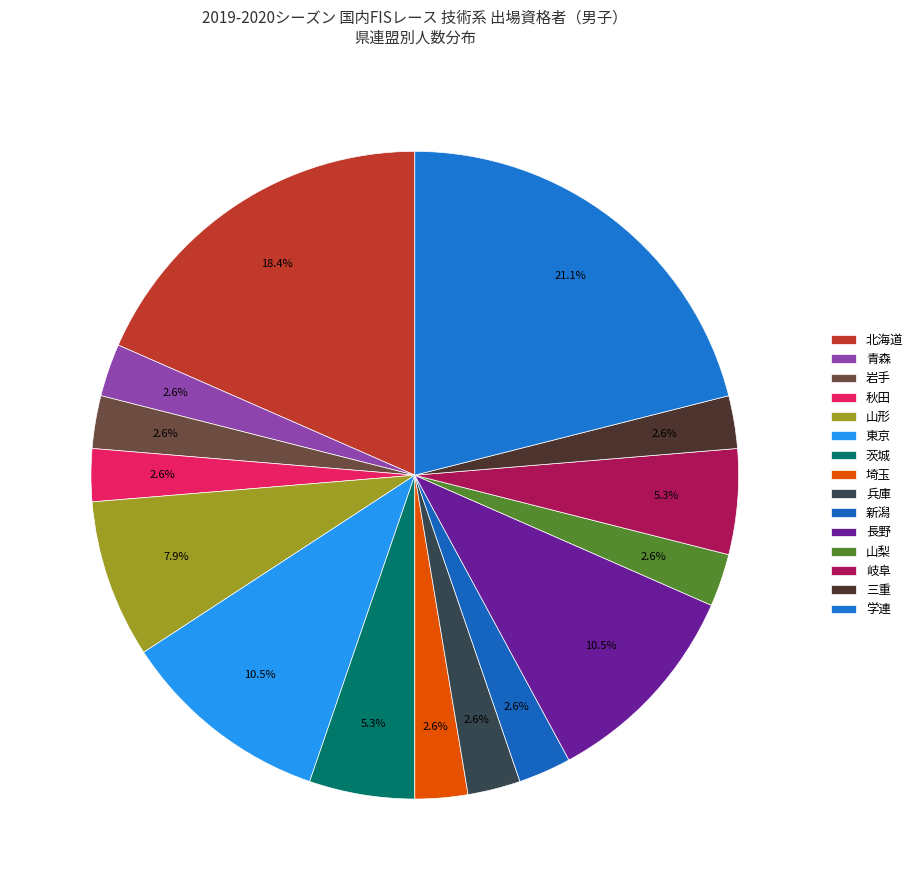

What is the total percentage of 東京 and 青森?

13.2%